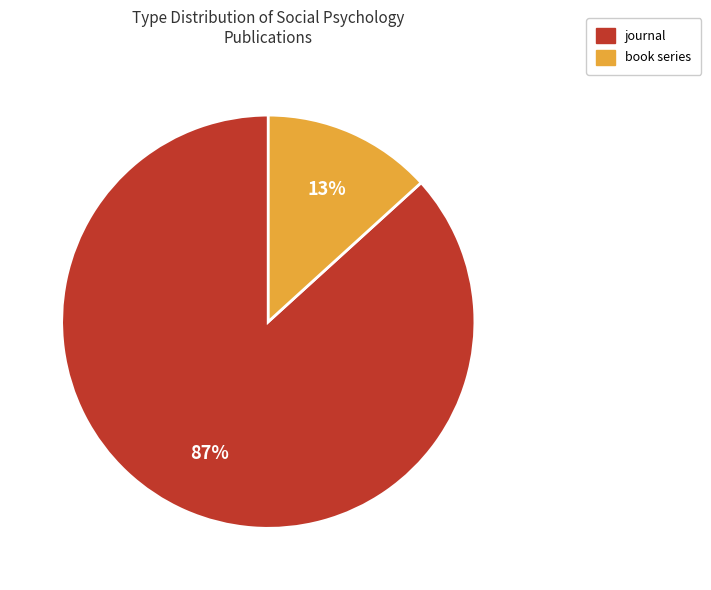

Which has a higher value, book series or journal?

journal